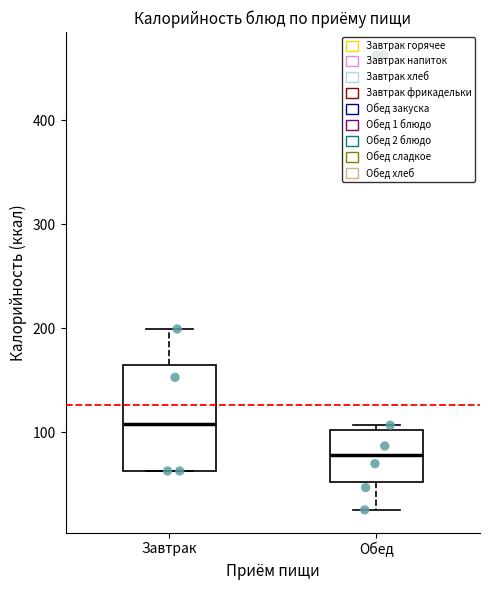

Which box's median line is the highest?

Завтрак